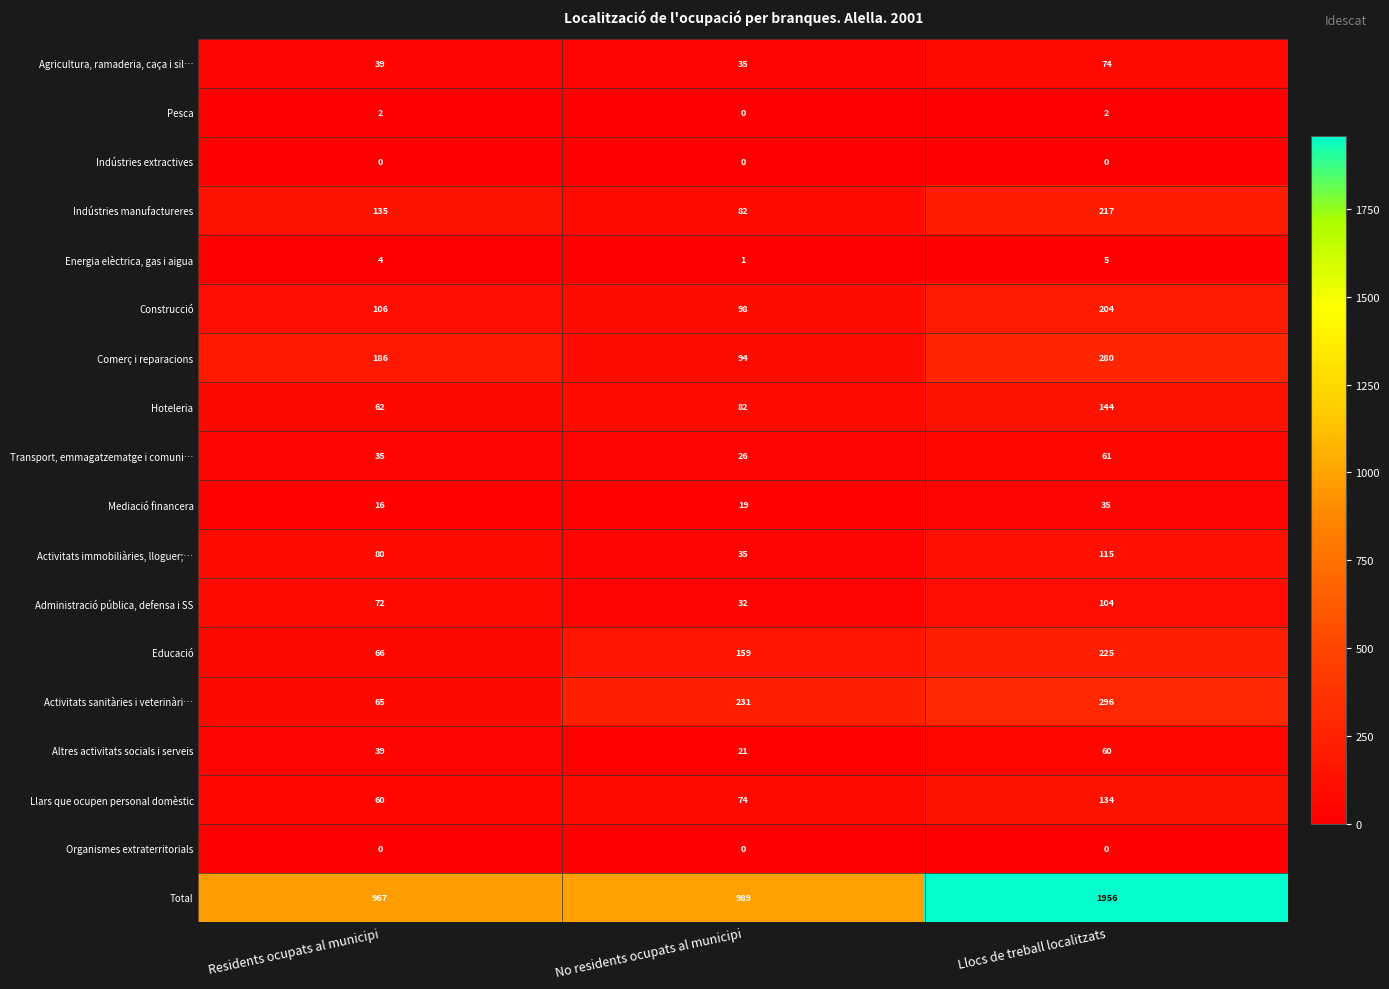

Rank the categories by Construcció value from highest to lowest.

Llocs de treball localitzats, Residents ocupats al municipi, No residents ocupats al municipi